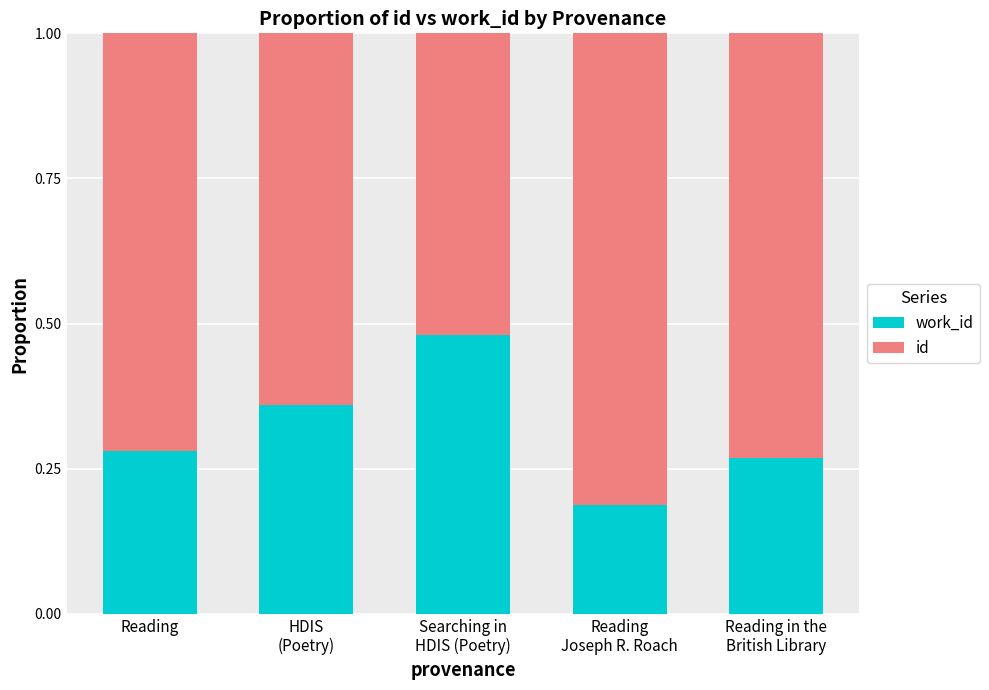

The value of id at Reading
Joseph R. Roach is 0.5. True or false?

False